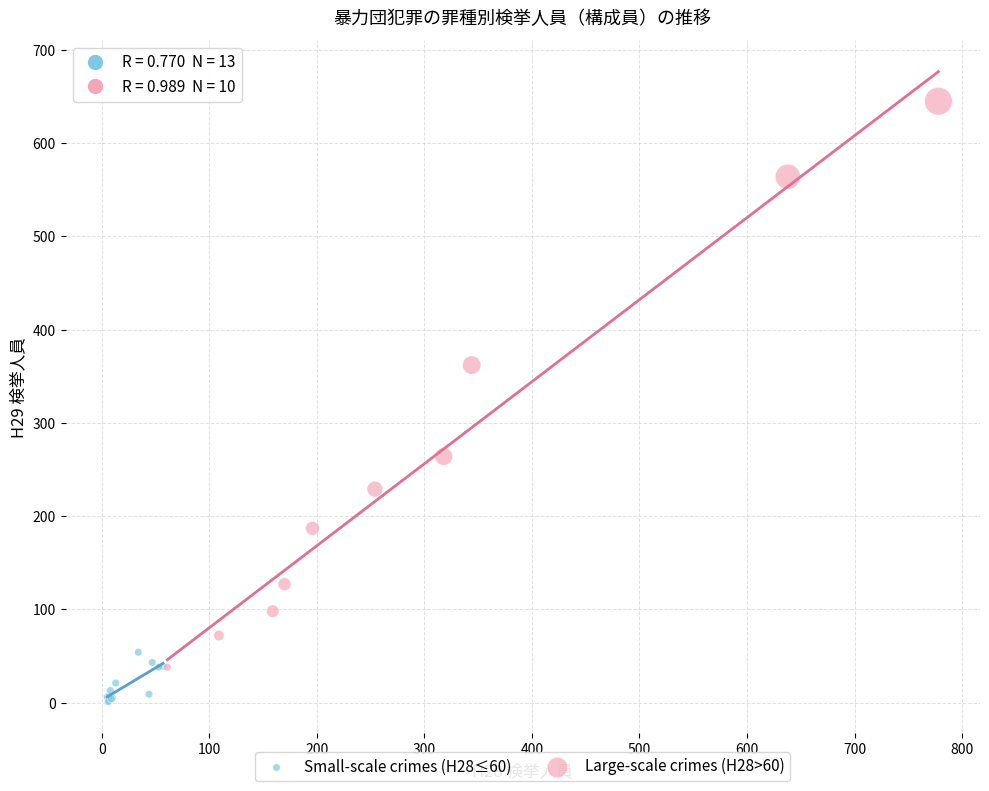

Which series has the widest spread of Y values?

Large-scale crimes (H28>60)